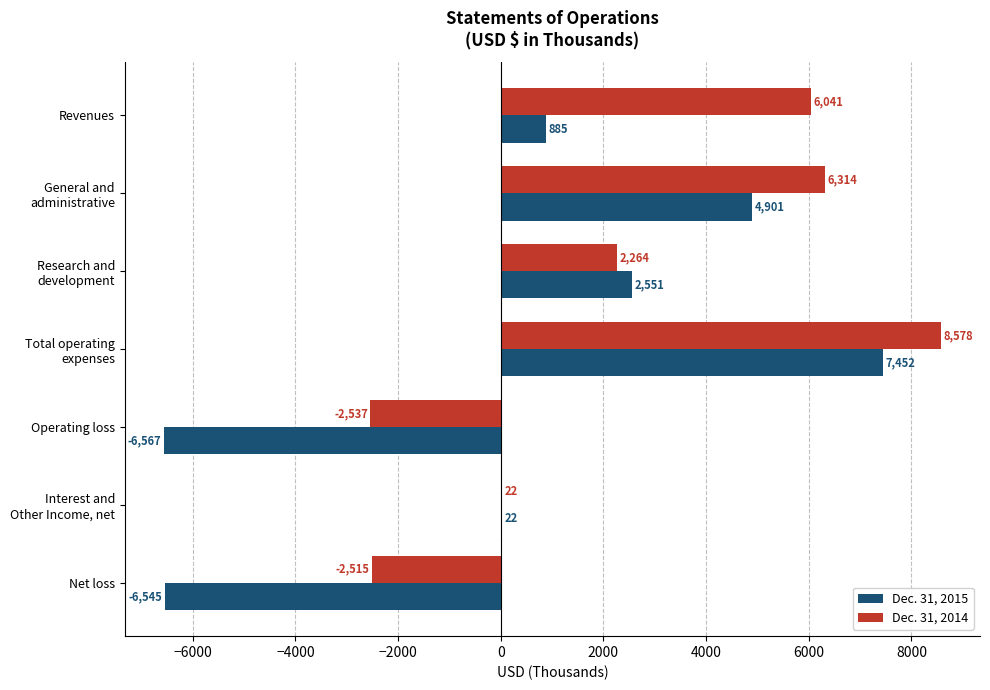

Which series has the largest total across all categories?

Dec. 31, 2014